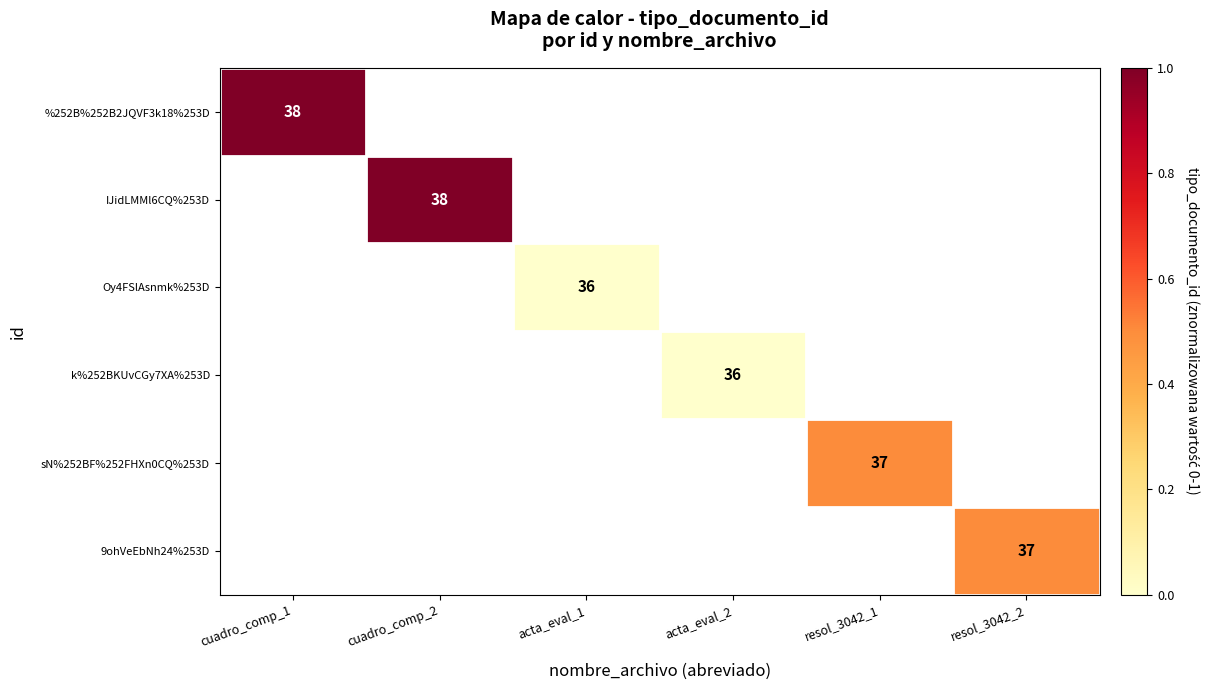

The IJidLMMl6CQ%253D series shows 38 at cuadro_comp_2. True or false?

True